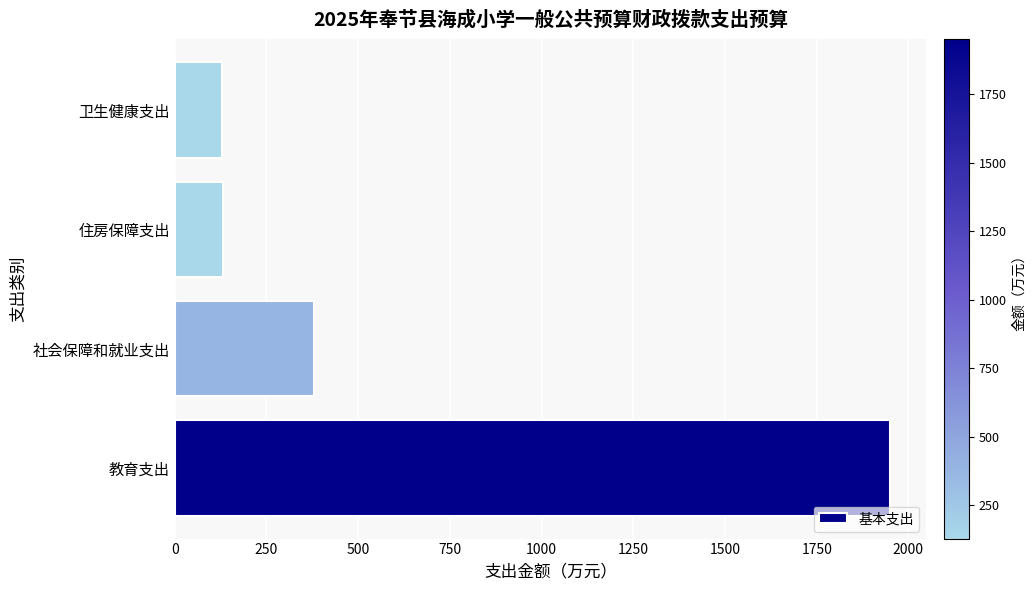

What is the sum of all values?

2591.7